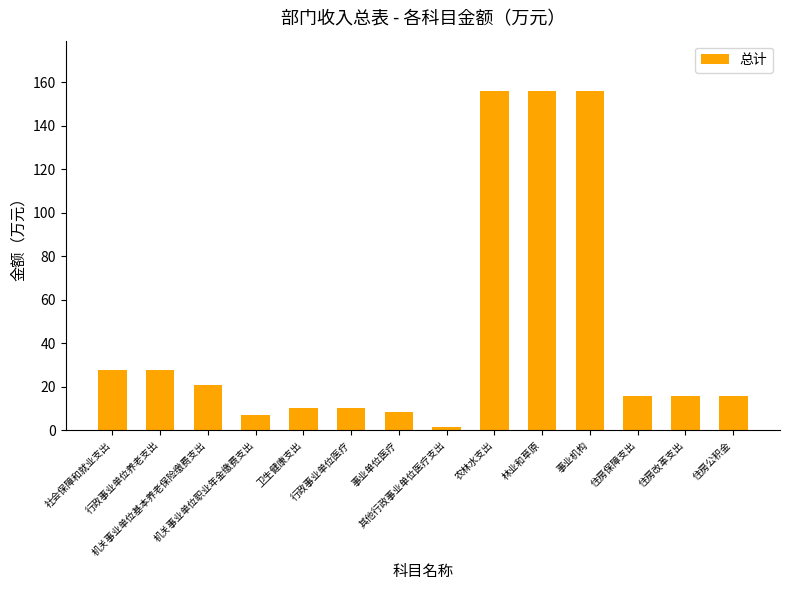

What is the greatest value displayed?

155.8